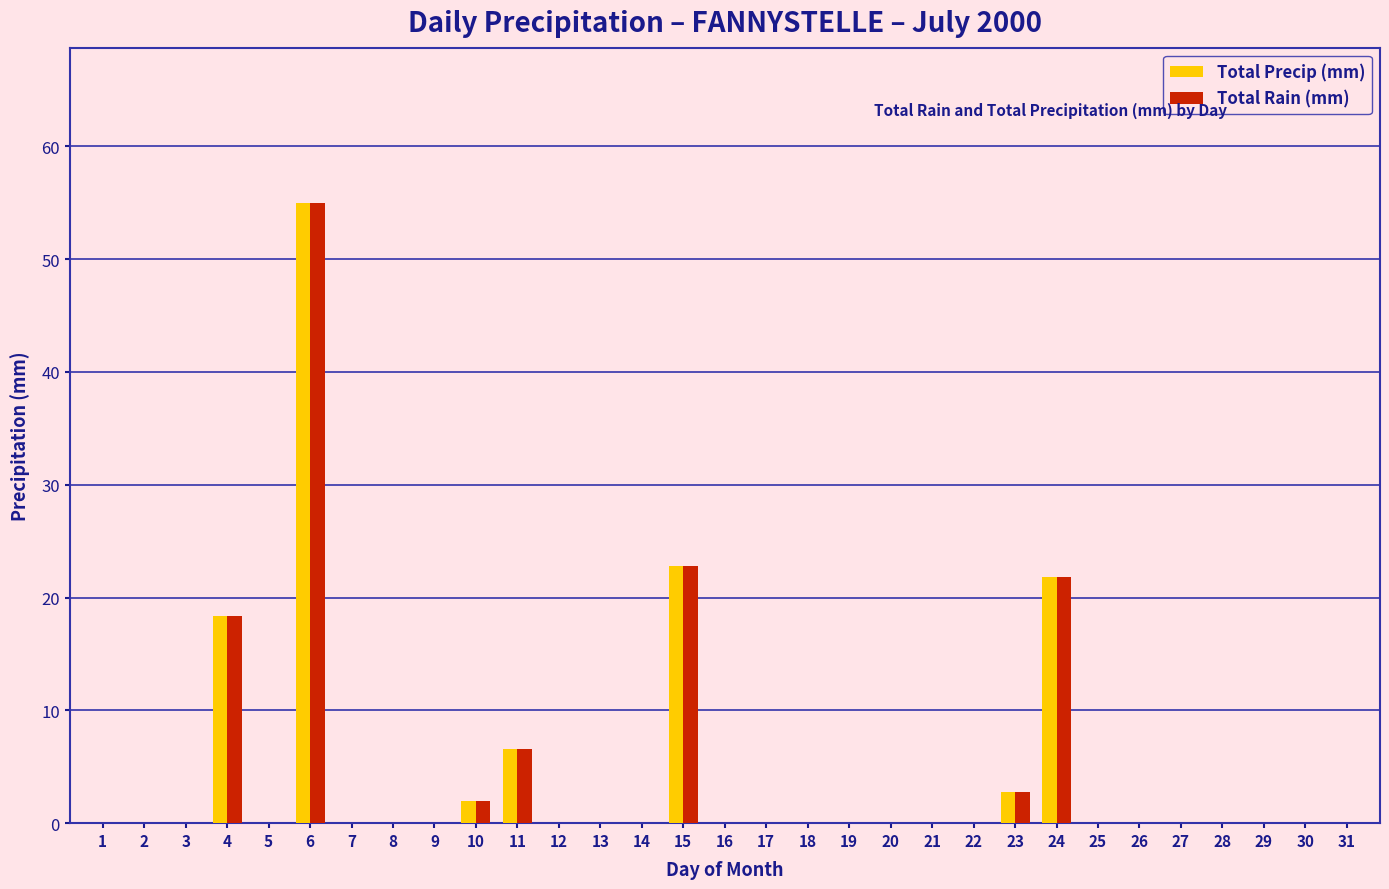

What is the highest value of the Total Precip (mm) series?

55.0